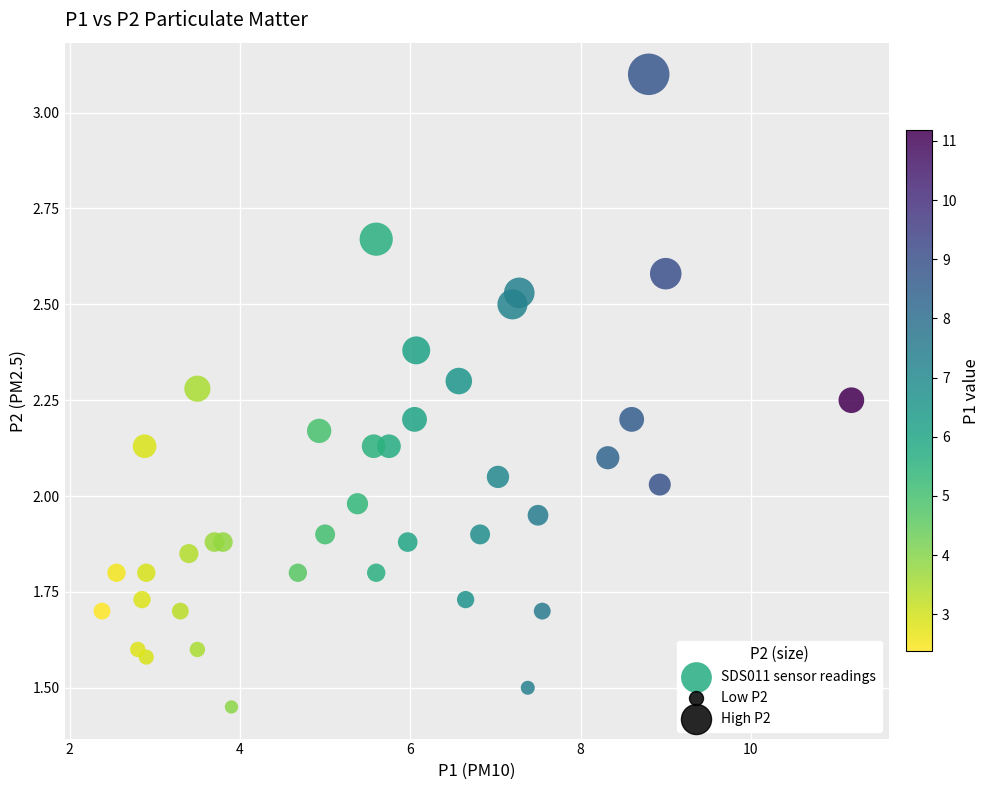

What is the range of X values (max minus min)?

8.8